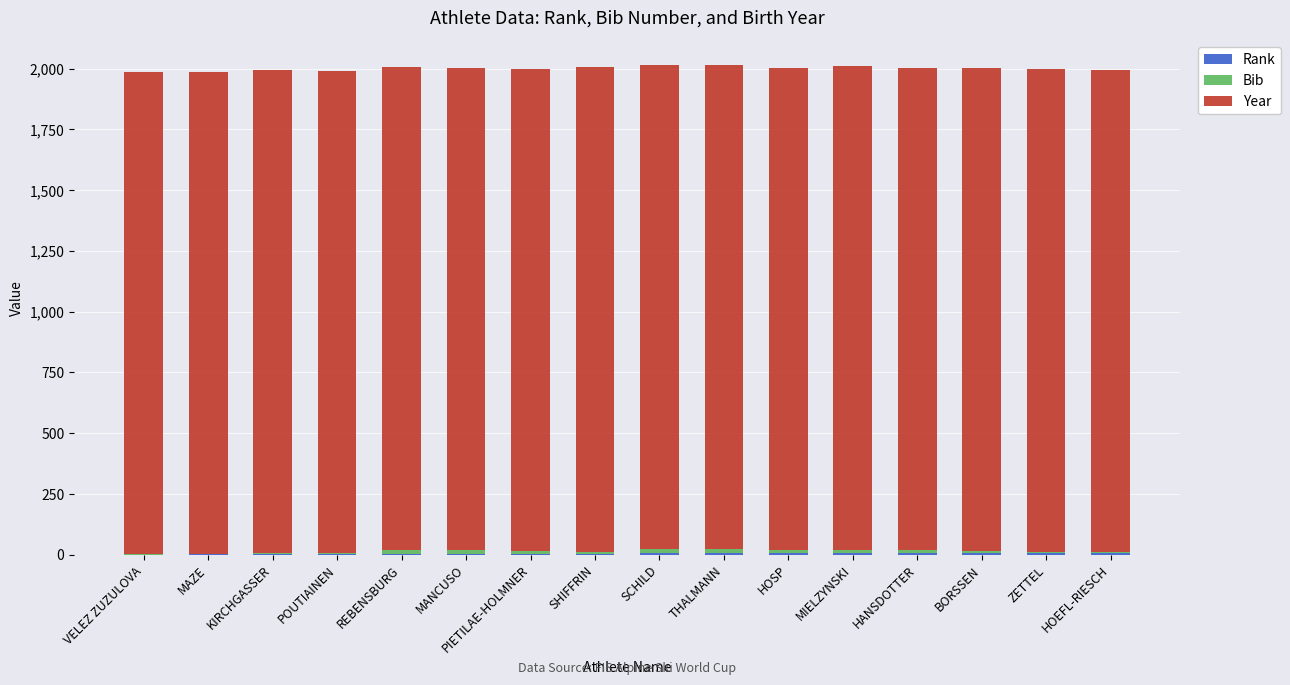

Are the bars grouped side by side (vs. stacked)?

No